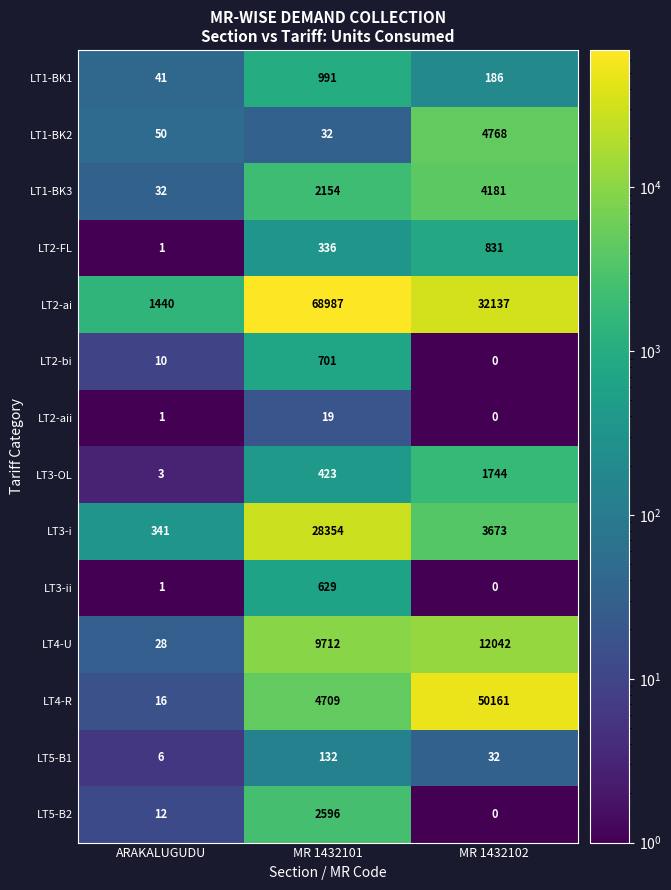

At MR 1432101, list the series in order from smallest to largest.

LT2-aii, LT1-BK2, LT5-B1, LT2-FL, LT3-OL, LT3-ii, LT2-bi, LT1-BK1, LT1-BK3, LT5-B2, LT4-R, LT4-U, LT3-i, LT2-ai